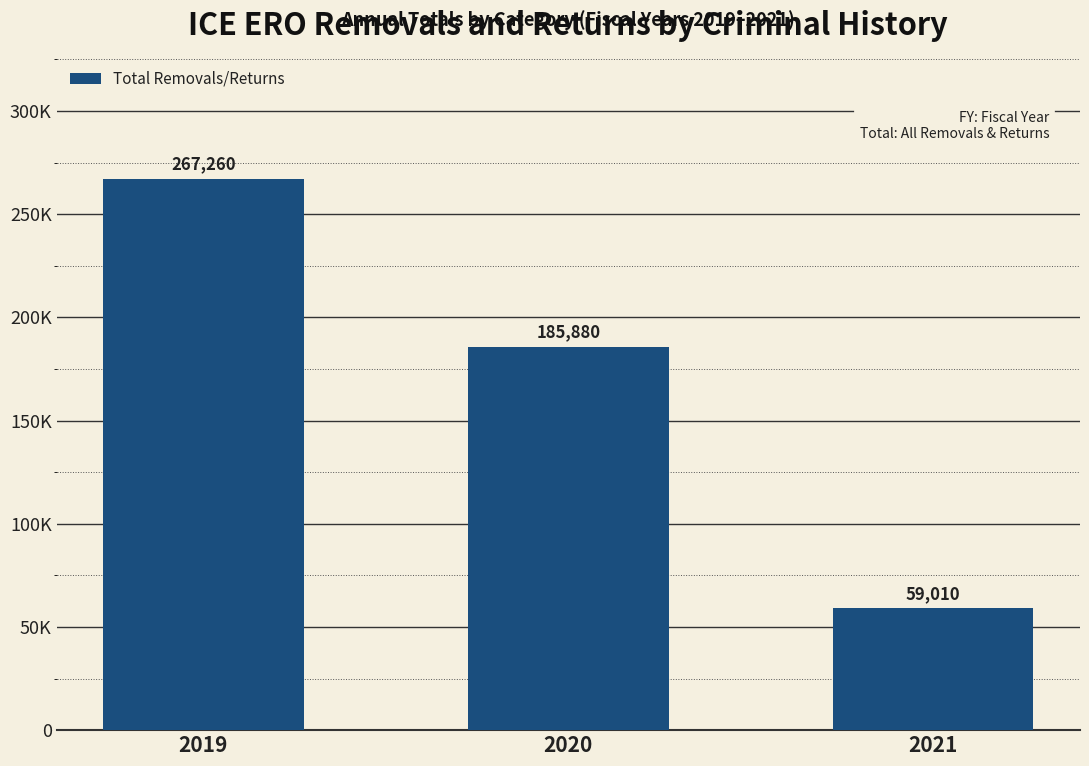

What is the minimum value shown in the chart?

59010